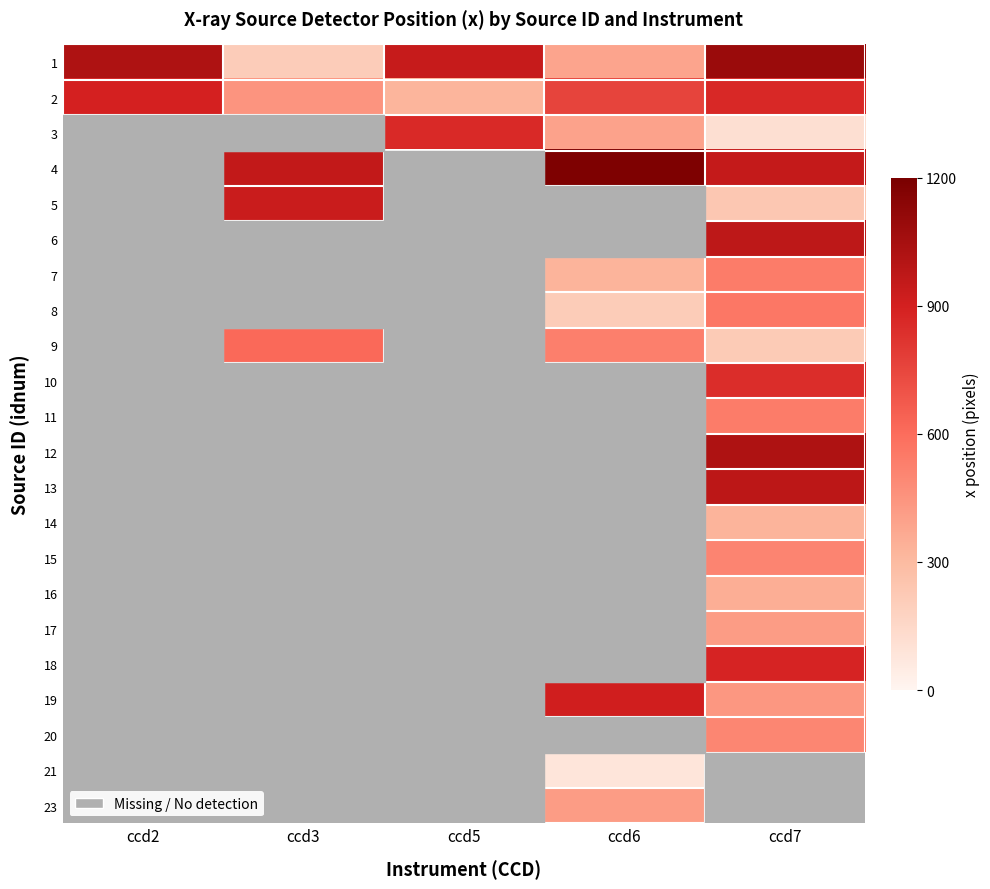

Which category has the highest value in the 2 series?

ccd2